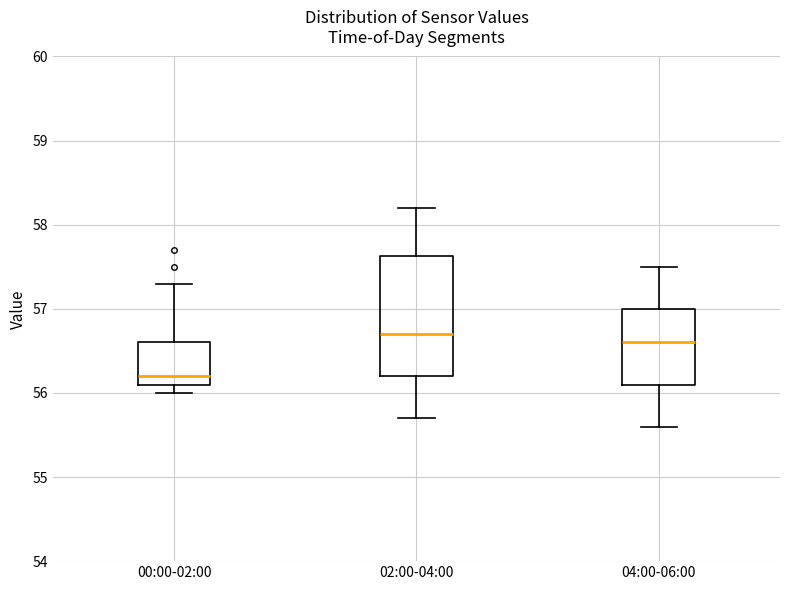

Reading left to right, transcribe this box plot: for each box, give where its median line is, the range the box spans, and where its two whiskers end, as read against the y-axis. The values are not printed on the chart, so give them approximately, as read against the axis.

00:00-02:00: median 56.2, box 56.1 to 56.6, whiskers 56.0 to 57.3
02:00-04:00: median 56.7, box 56.2 to 57.6, whiskers 55.7 to 58.2
04:00-06:00: median 56.6, box 56.1 to 57.0, whiskers 55.6 to 57.5